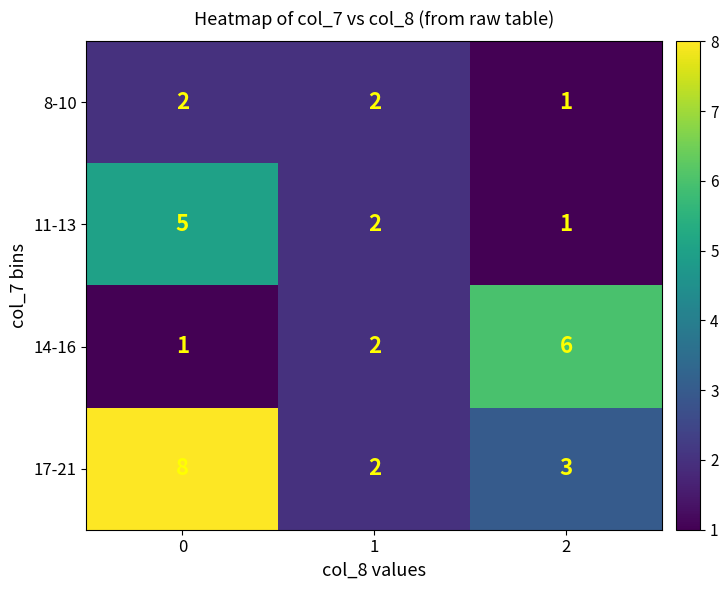

What is the minimum value for row_0?

1